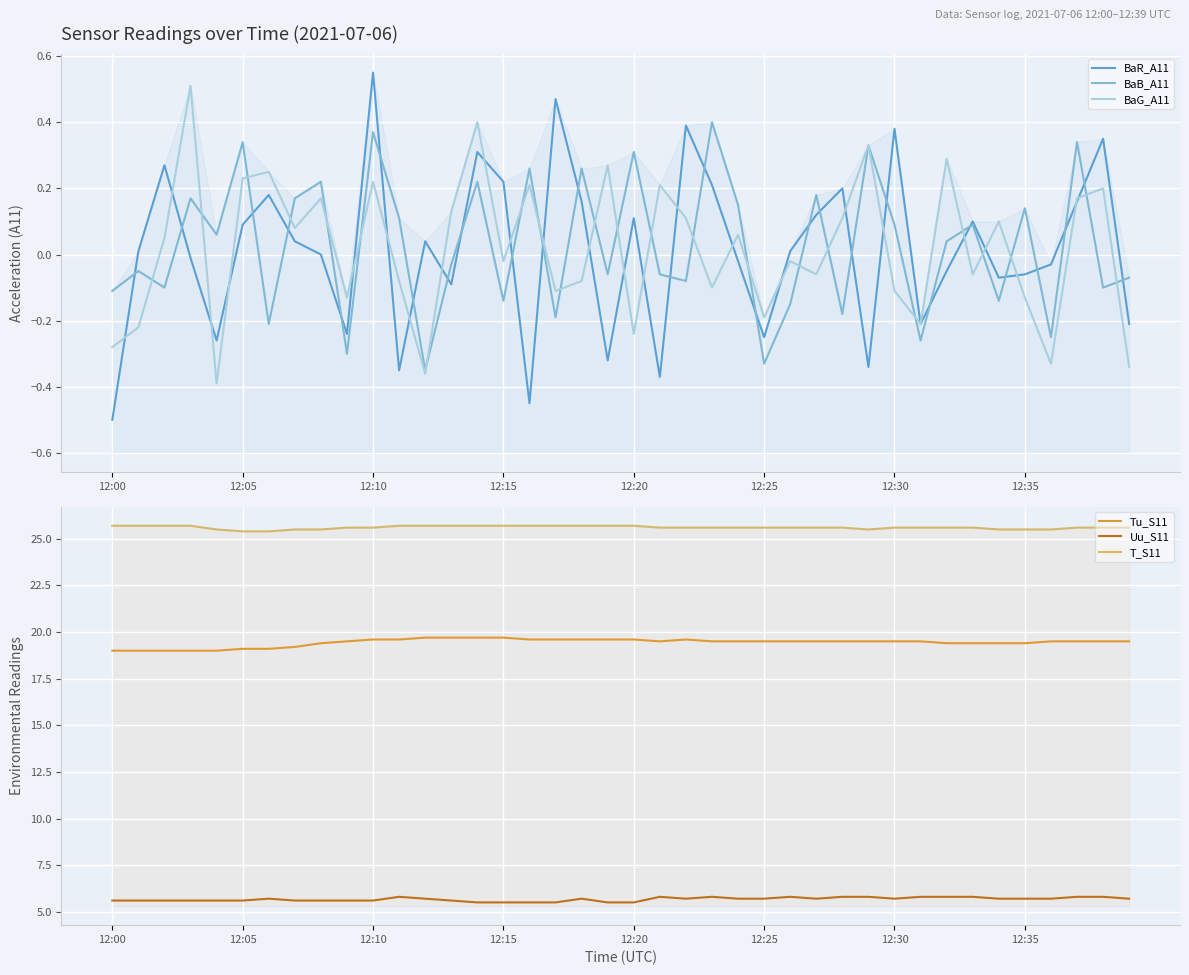

What is the highest value of the Uu_S11 series?

5.8